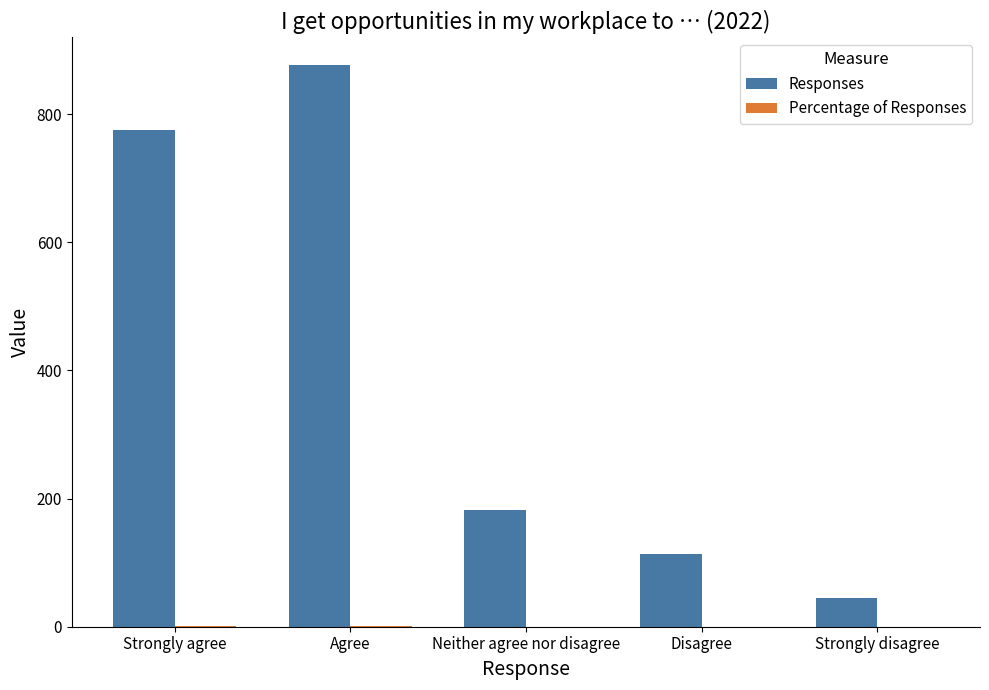

Between Agree and Neither agree nor disagree, which series saw the biggest shift?

Responses